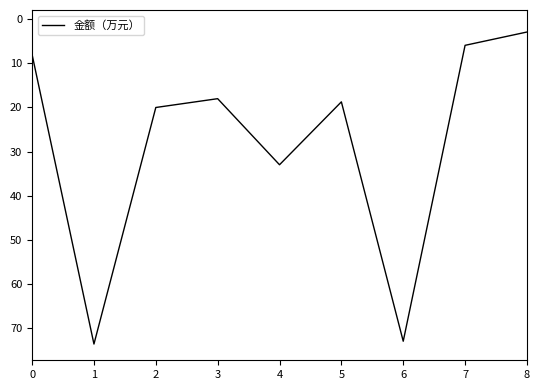

Approximately how many times larger is the value at 7 compared to 5?

0.3